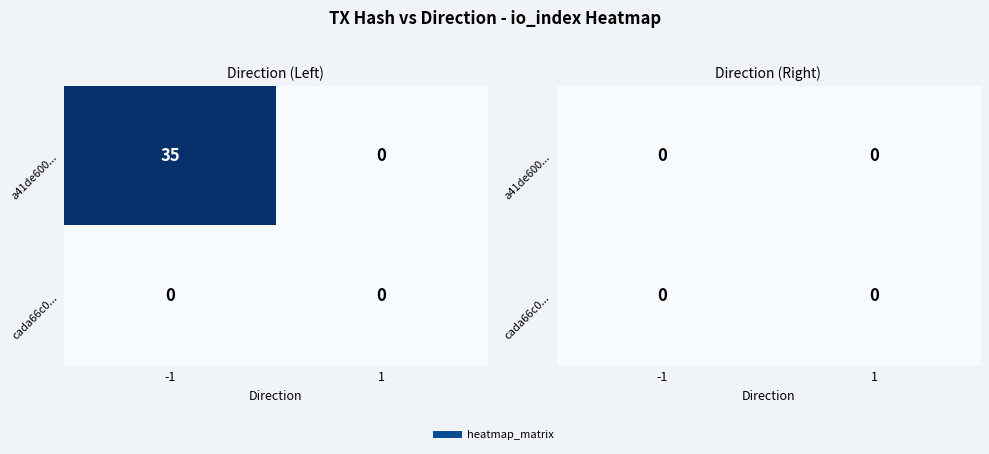

Which series has the largest range (max minus min)?

a41de600